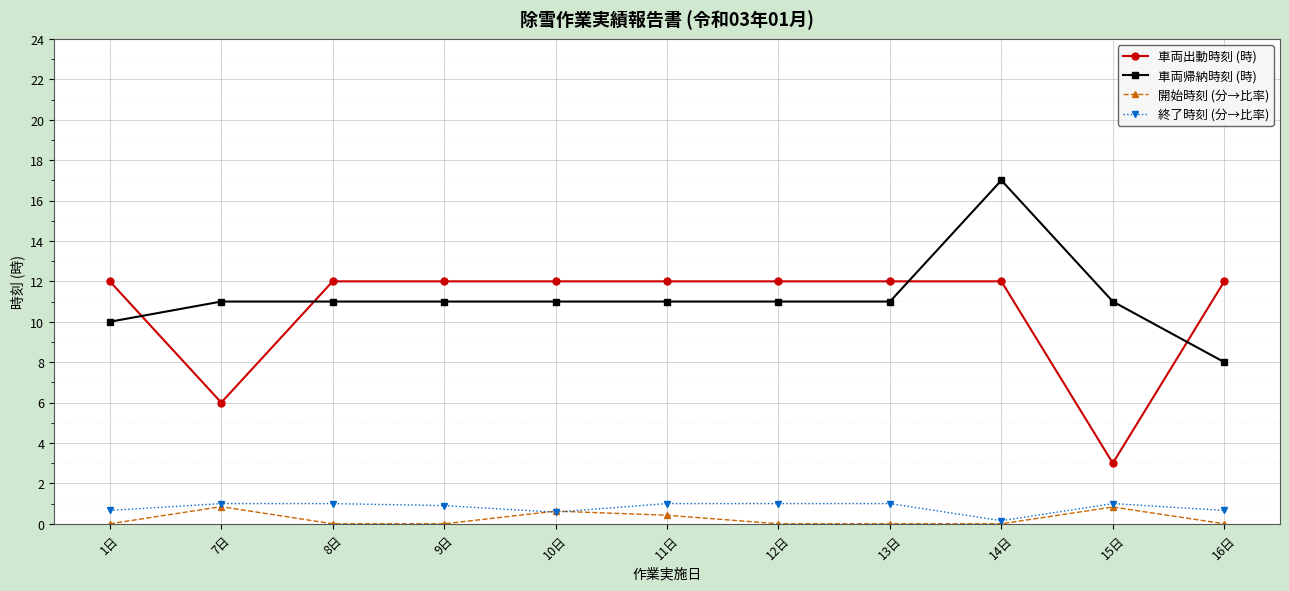

What is the label of the 10th point from the right?

7日